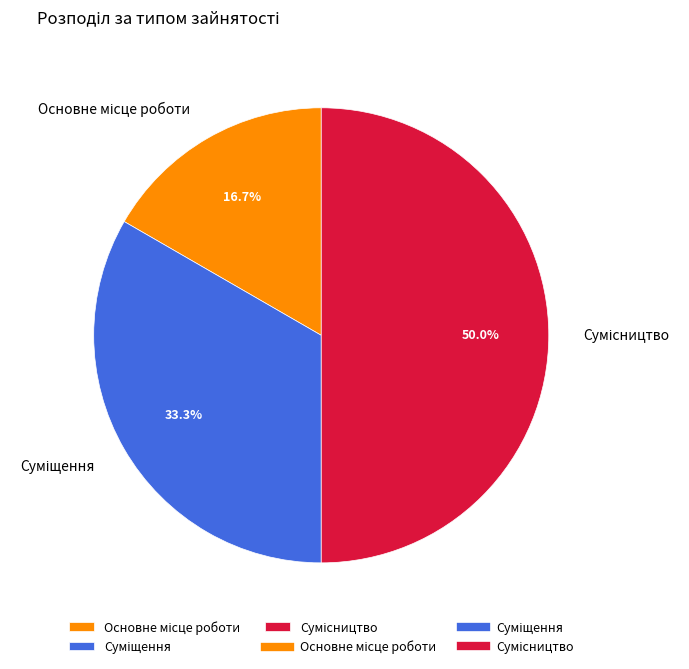

Which slice is the smallest?

Основне місце роботи